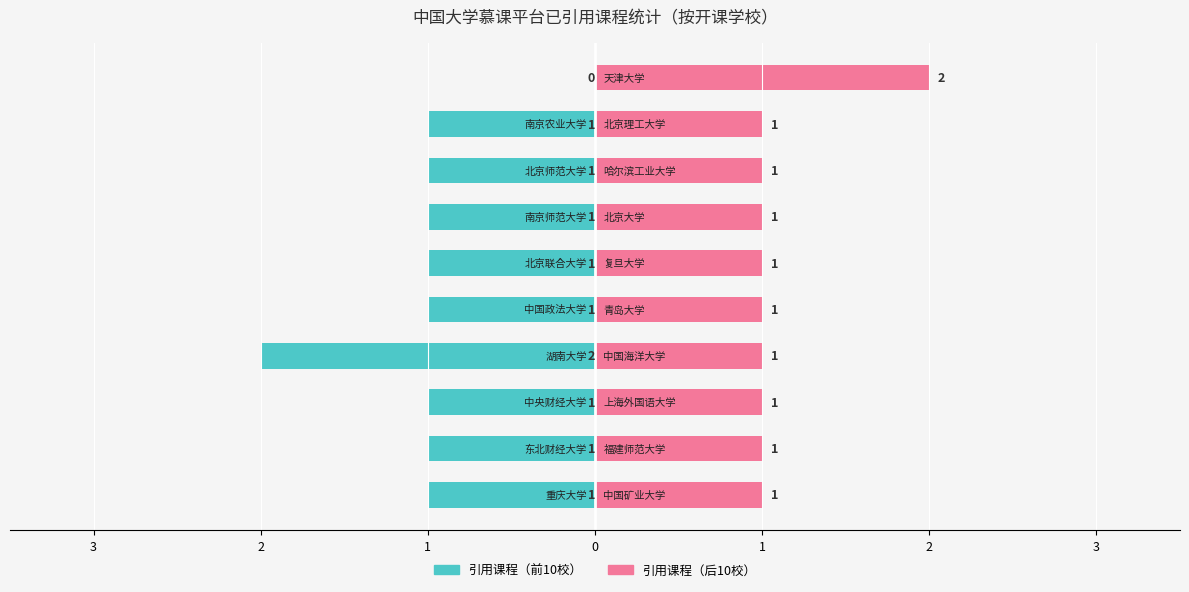

What is the spread (max minus min) of values at 1?

2